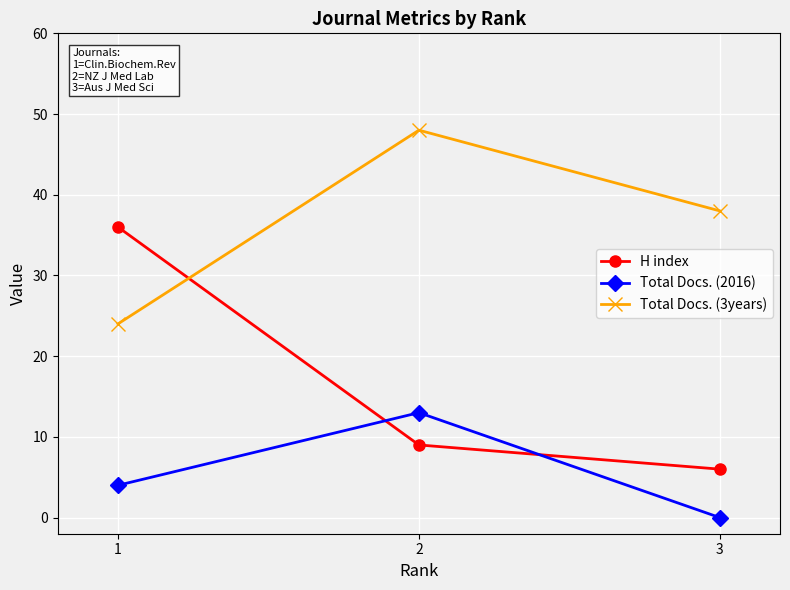

What are all the series names shown in the legend?

H index, Total Docs. (2016), Total Docs. (3years)